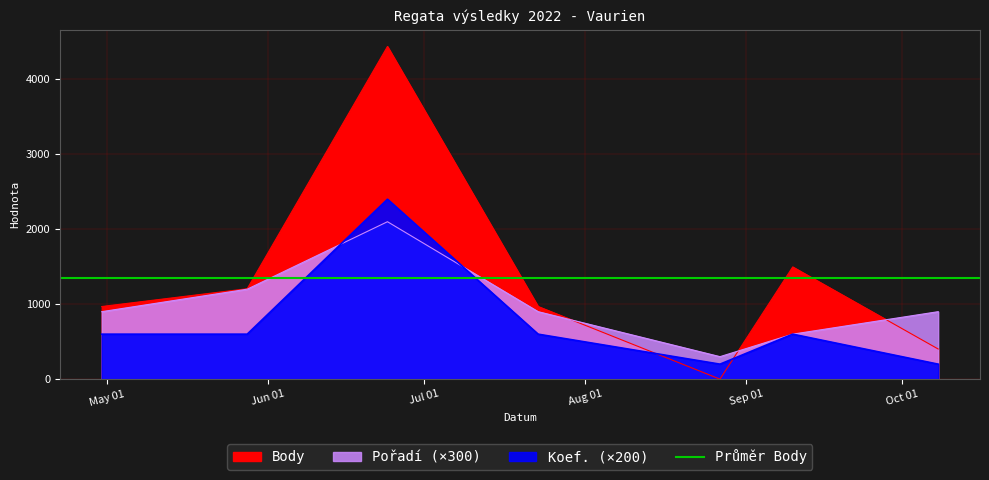

Count the Koef. values in the range 200 to 600.

6